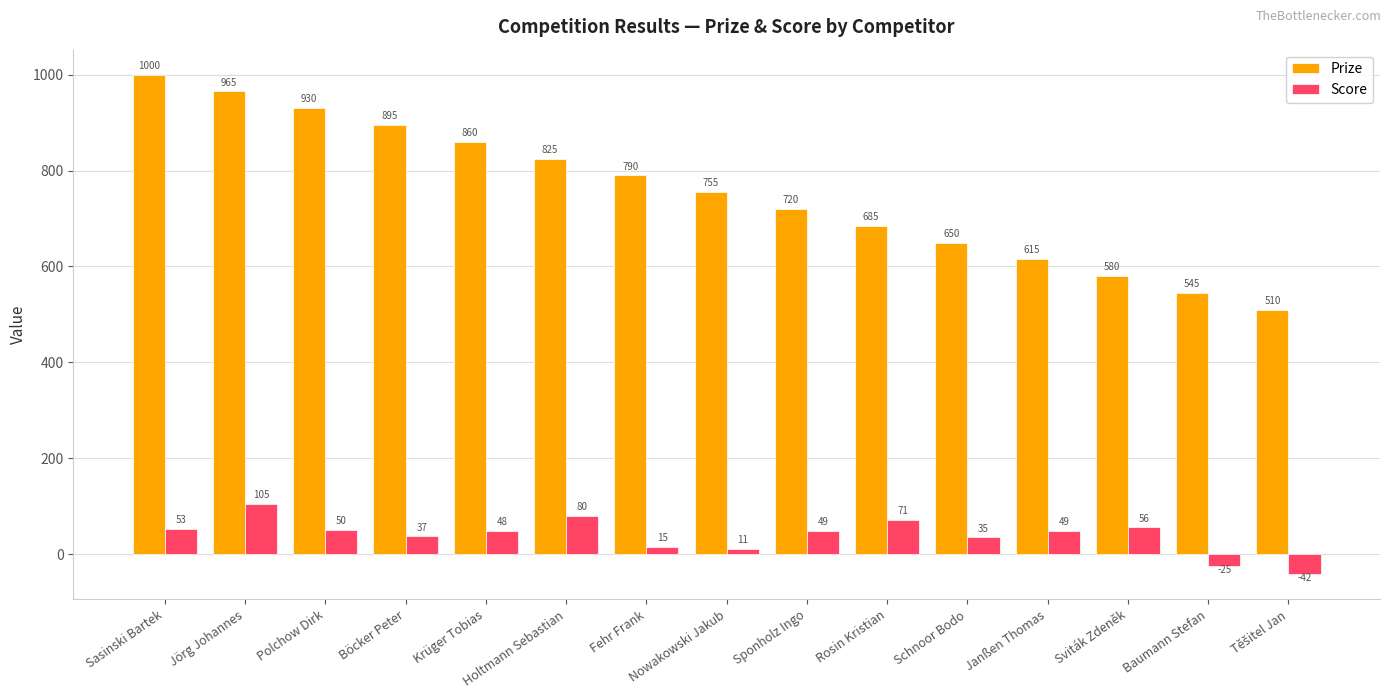

Which series changed the most between Holtmann Sebastian and Baumann Stefan?

Prize